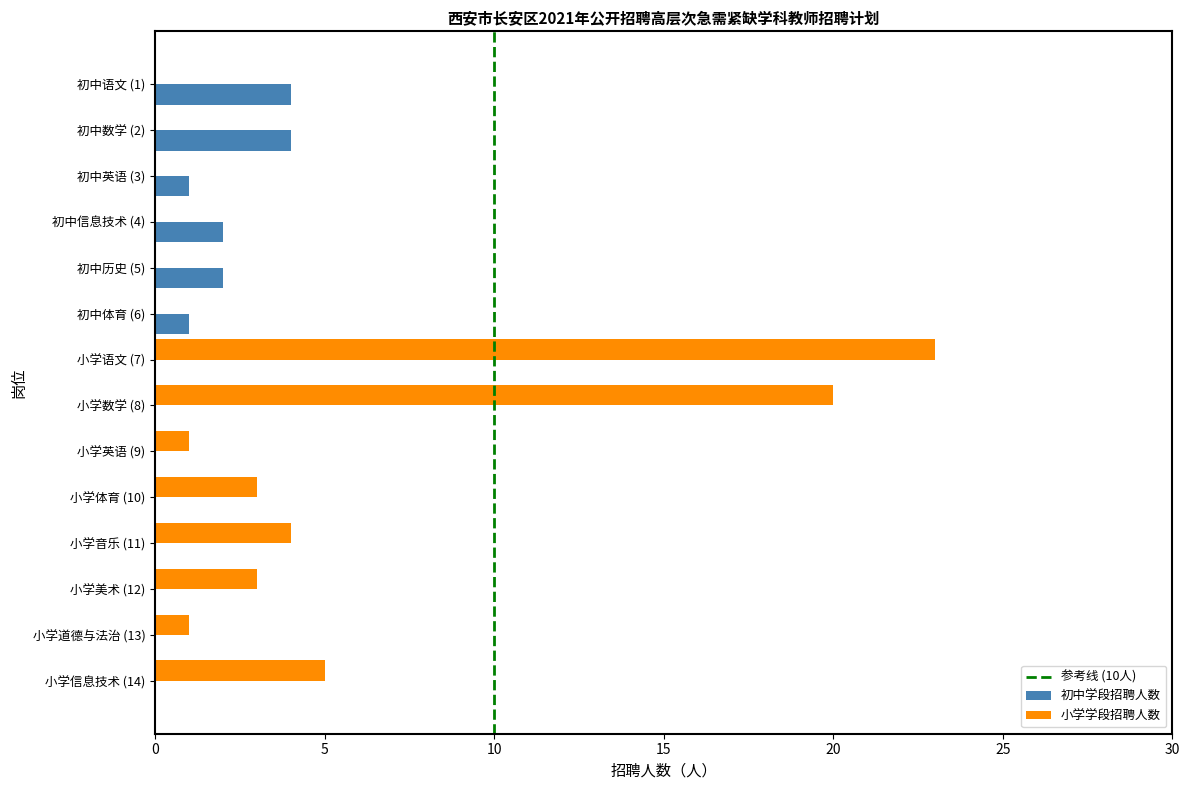

What is the maximum value shown in the chart?

23